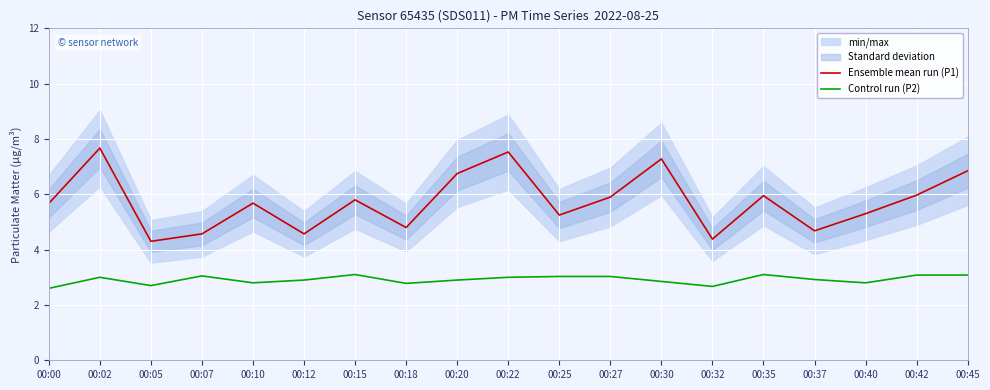

In Ensemble mean run (P1), how many points are higher than both neighbors (excluding endpoints)?

6